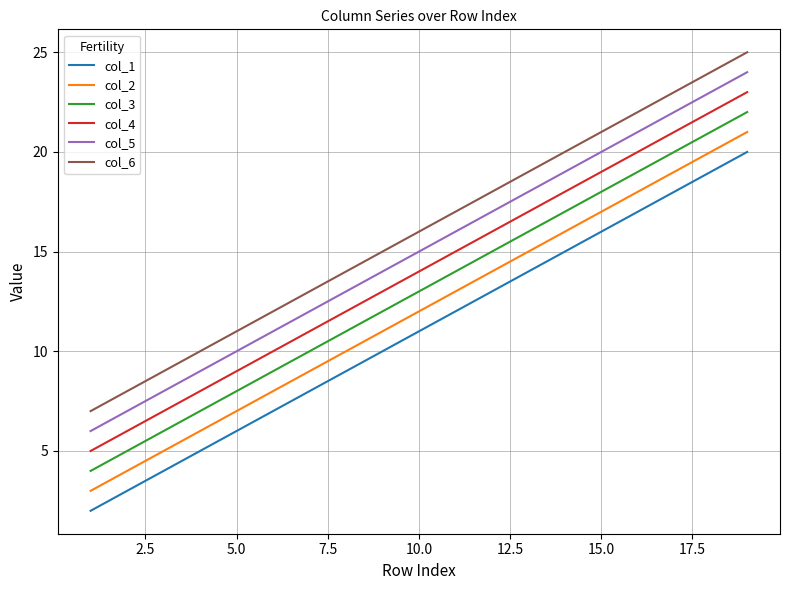

True or false: col_1 and col_4 intersect in this chart.

False